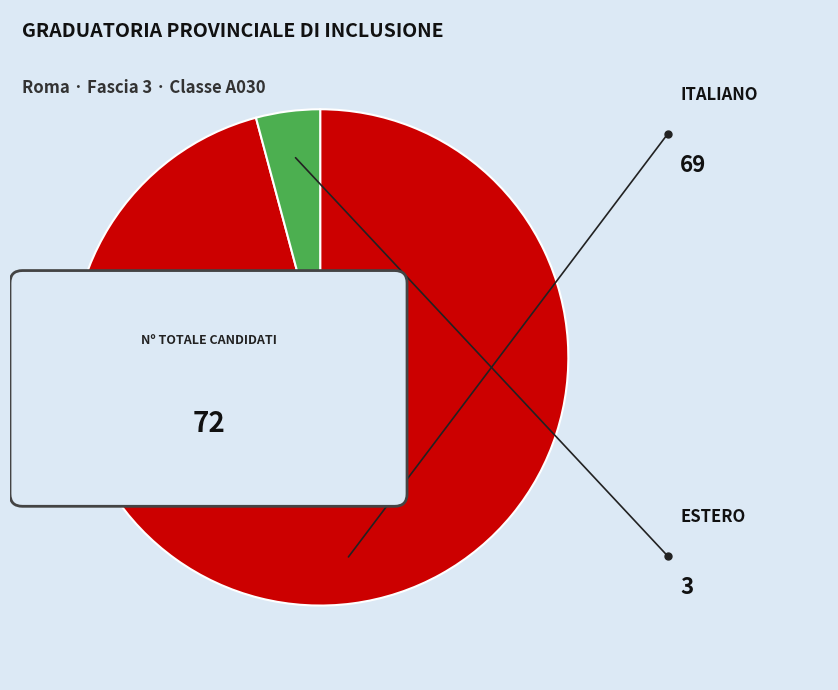

Is it true that ESTERO is 9% of the pie?

False